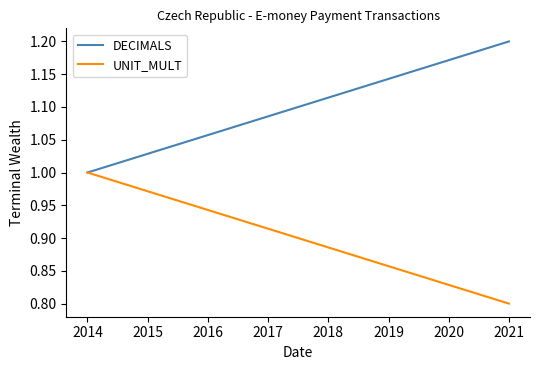

Which category has the highest value in the DECIMALS series?

2021